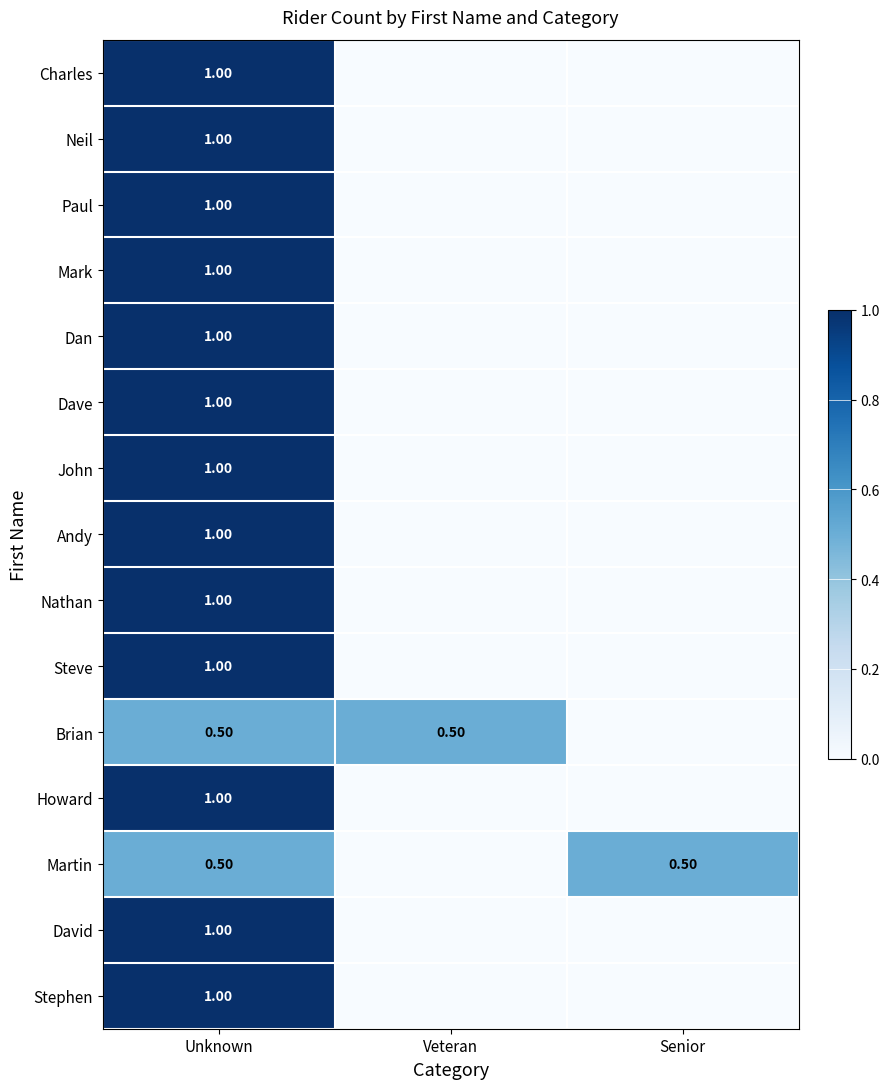

How many Charles values are between 0 and 1?

3